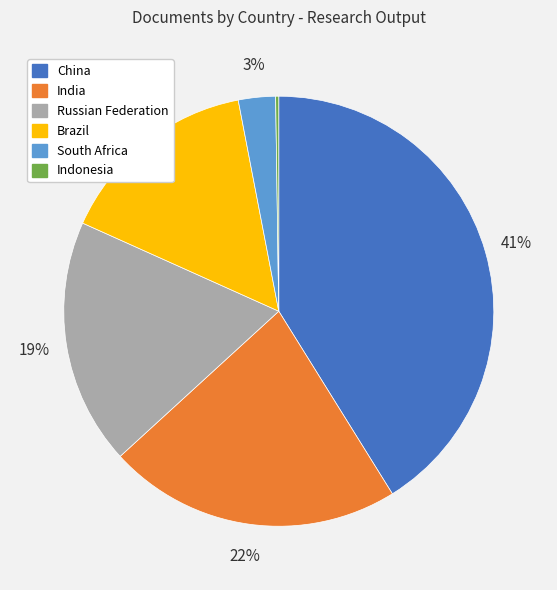

What is the ratio of the value at Brazil to the value at Russian Federation?

0.8